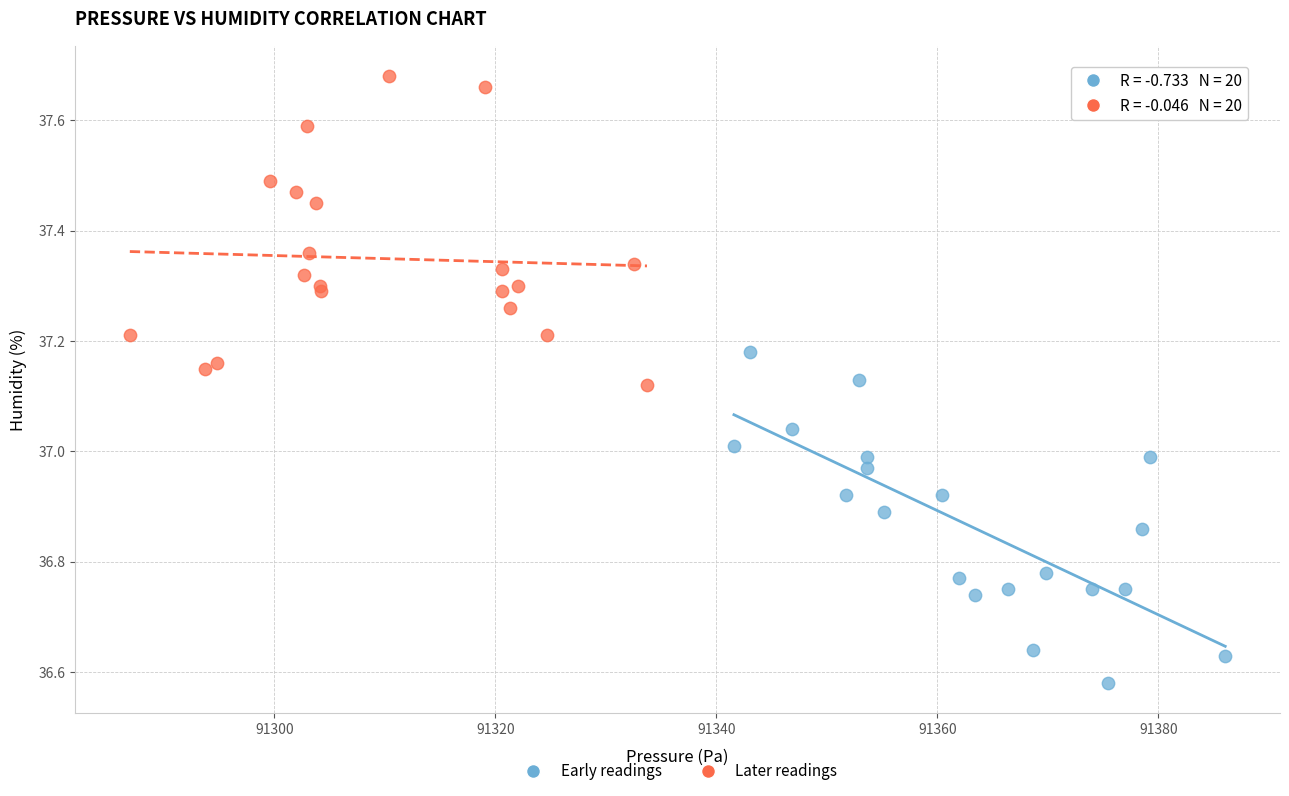

Which series has the widest spread of Y values?

Early readings